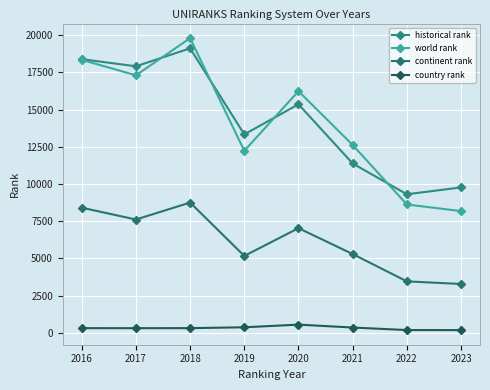

What is the difference between the highest and lowest values at 2021?

12269.0